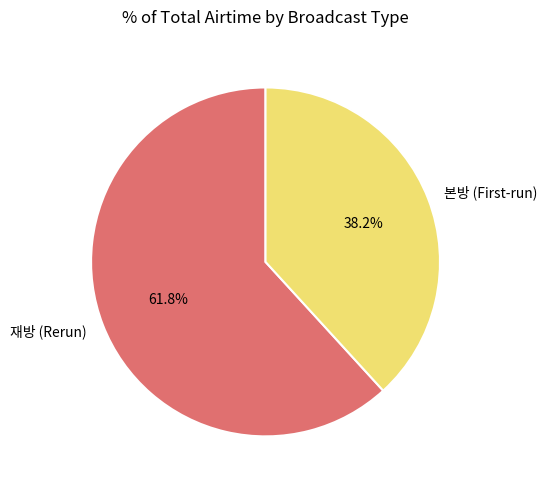

Which slice is the smallest?

본방 (First-run)